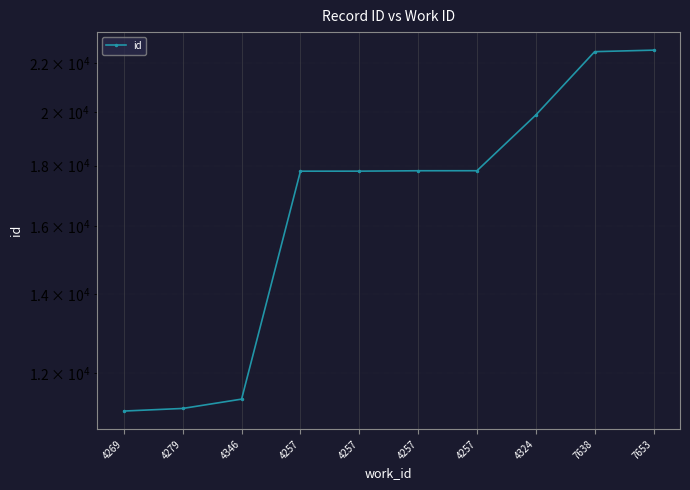

Rank the categories by value from highest to lowest.

7653, 7638, 4324, 4257, 4257, 4257, 4257, 4346, 4279, 4269